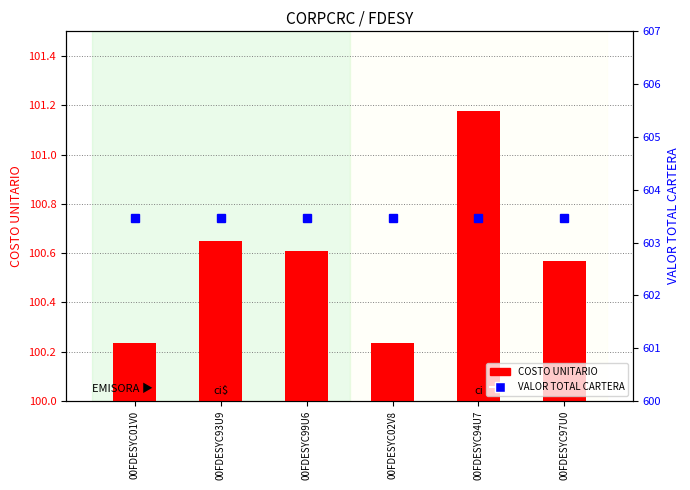

Which has a higher value, 00FDESYC97U0 or 00FDESYC93U9?

00FDESYC93U9